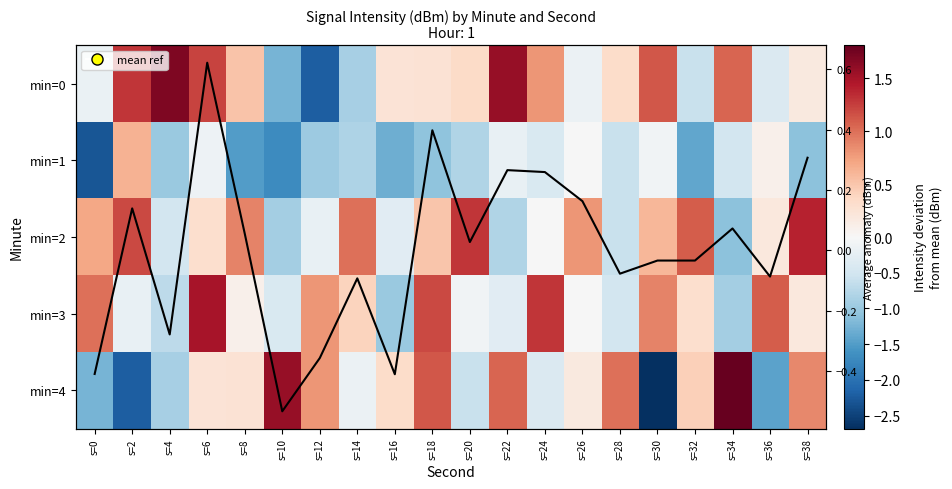

Rank the series at s=20 from highest to lowest value.

min=2, min=0, Col mean anomaly, min=3, min=4, min=1